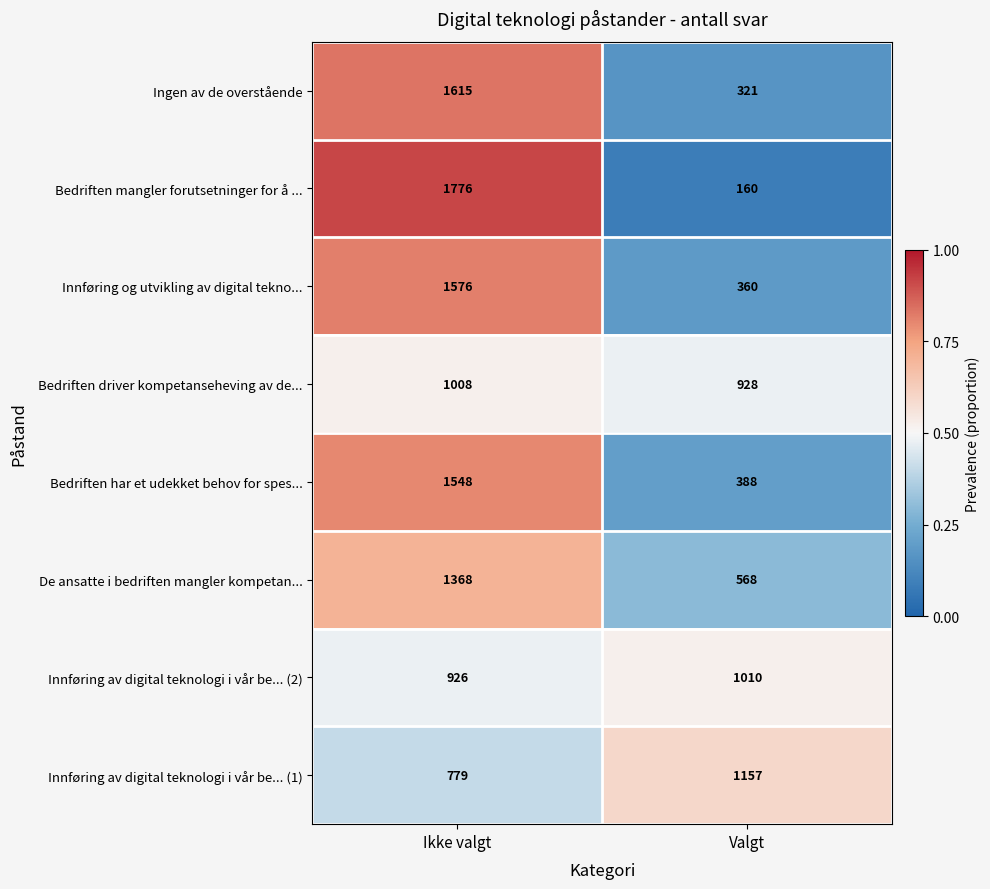

What is the lowest value of the Bedriften har et udekket behov for spes... series?

388